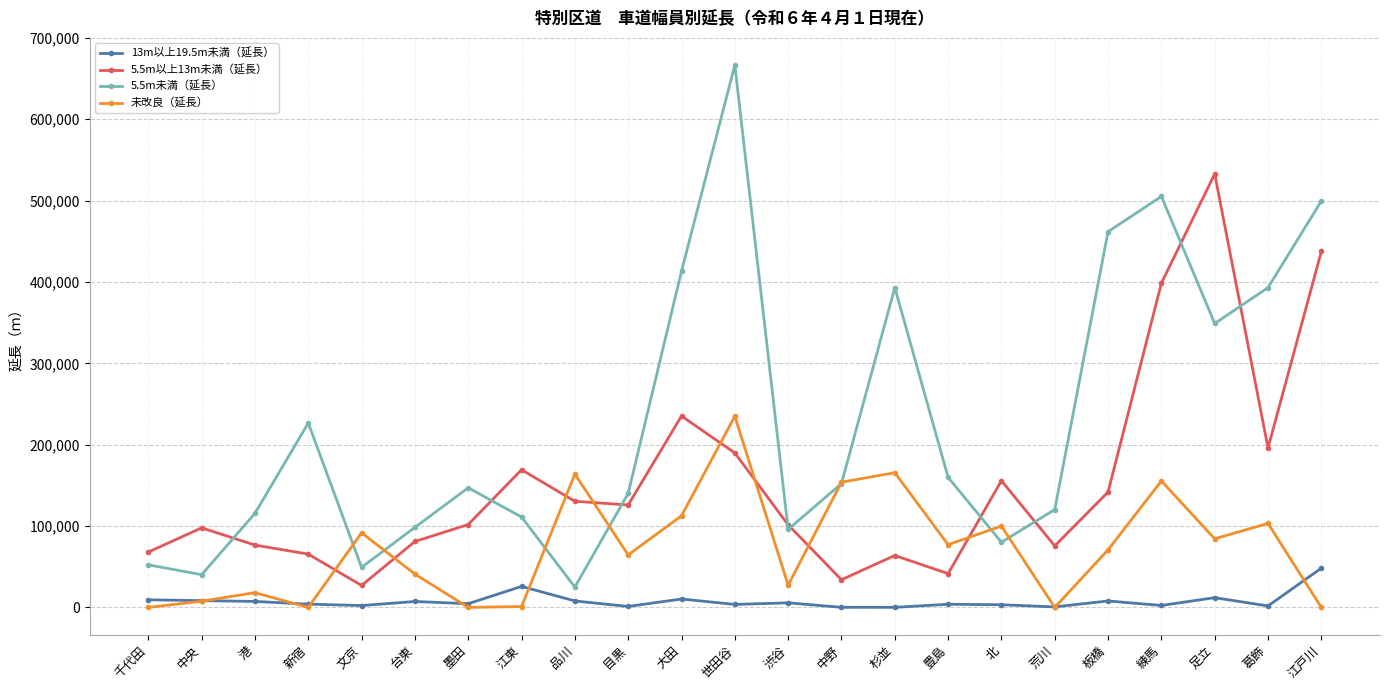

What is the difference between the 5.5m未満（延長） values at 中野 and 千代田?

99832